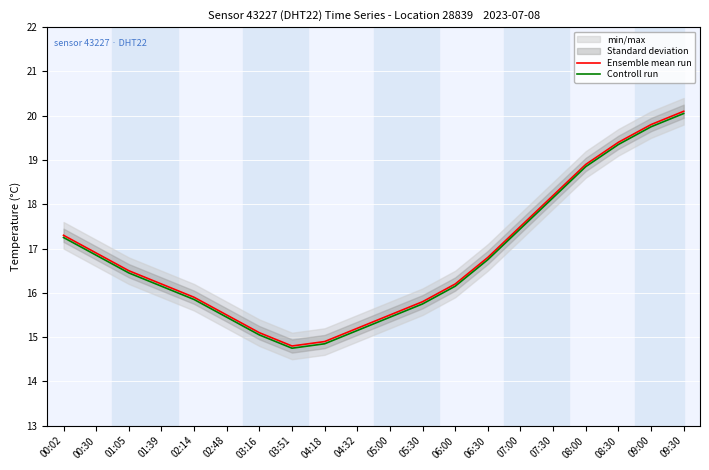

How many interior local valleys does the Ensemble mean run series have?

1